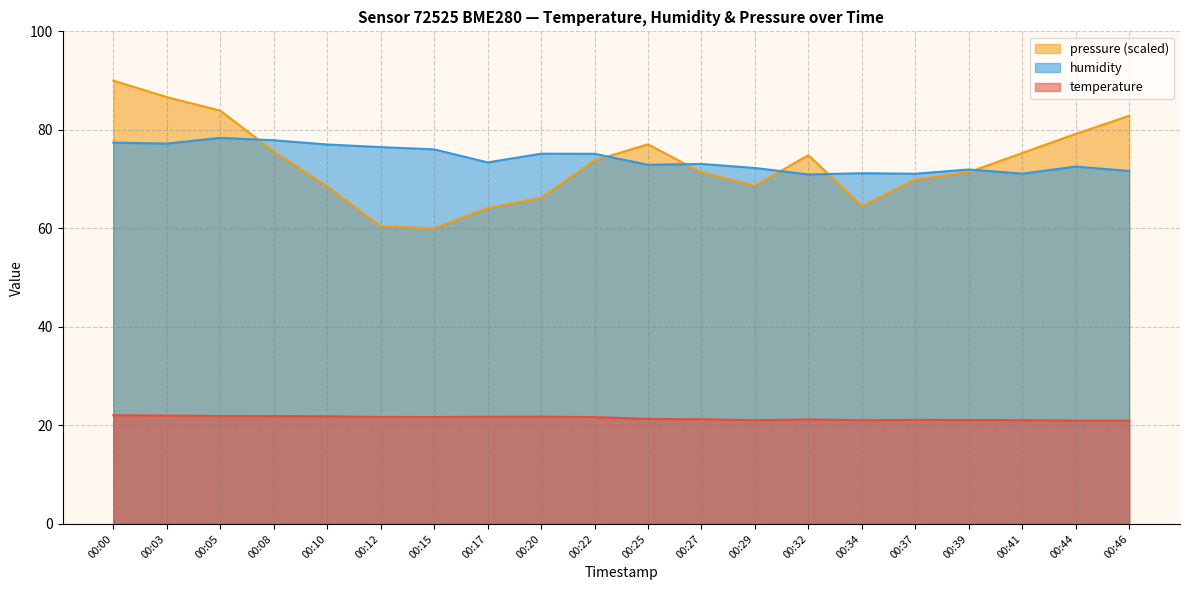

Reading left to right, list all the values displayed in this chart.

temperature: 22.1	22.0	21.9	21.9	21.9	21.7	21.7	21.8	21.8	21.7	21.3	21.2	21.1	21.2	21.1	21.1	21.1	21.1	21.0	20.9
humidity: 77.4	77.2	78.4	77.9	77.0	76.5	76.0	73.4	75.2	75.1	72.9	73.1	72.3	71.0	71.2	71.1	72.0	71.1	72.5	71.7
pressure_norm: 90.0	86.7	83.9	75.6	68.5	60.5	60.0	64.1	66.2	73.8	77.1	71.3	68.6	74.9	64.5	69.9	71.4	75.3	79.2	82.9